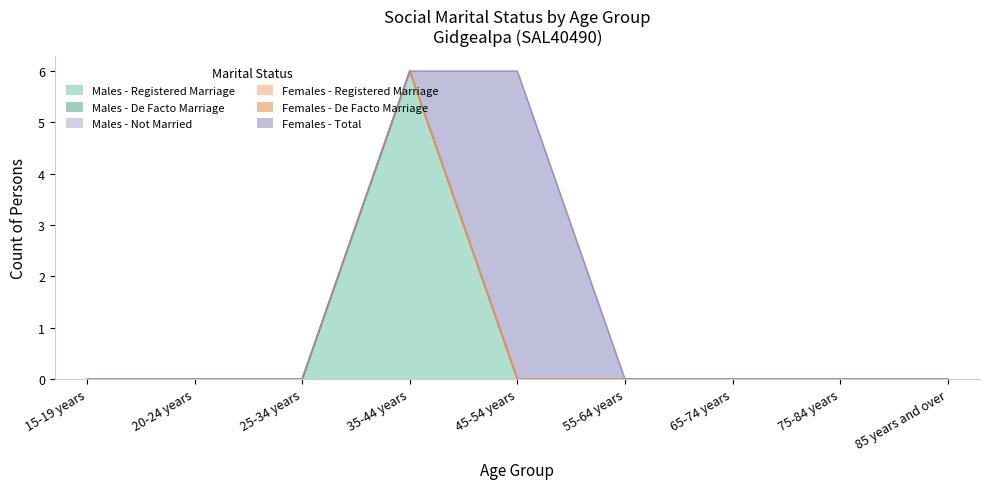

How many lines are shown in the chart?

6